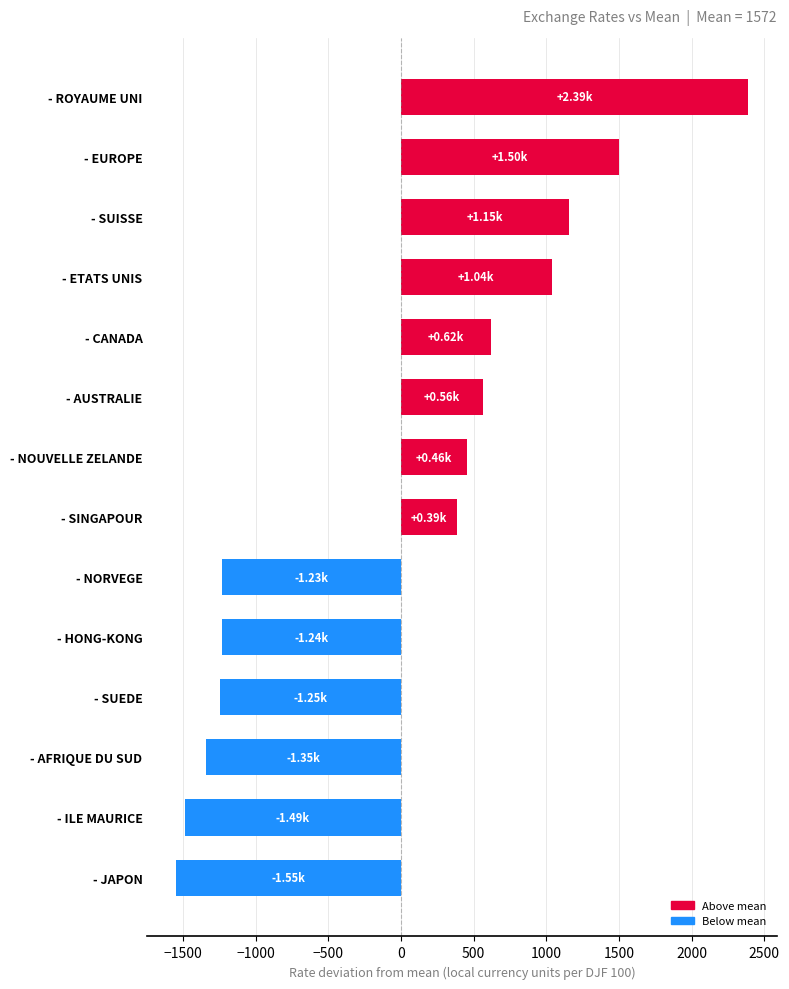

Which category has the highest value across all series?

- ROYAUME UNI